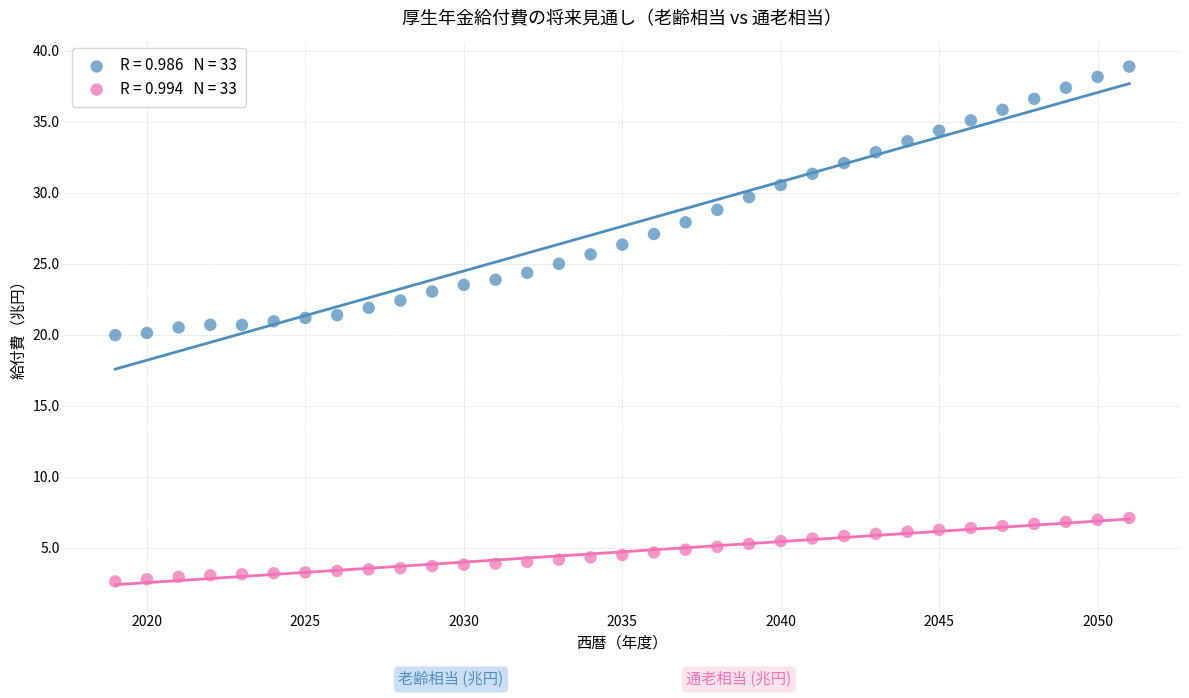

Across all data points, what is the range of Y values (max minus min)?

36.3